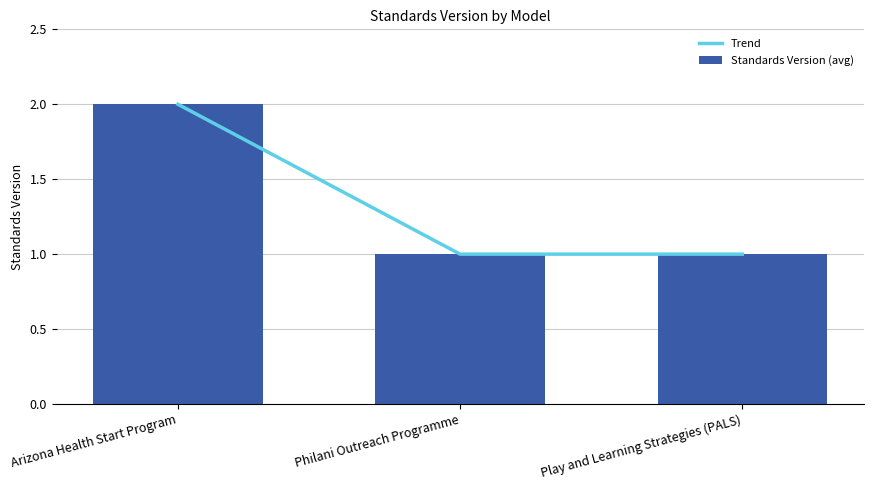

Reading left to right, what are all the values shown in this chart?

Trend: Arizona Health Start Program=2	Philani Outreach Programme=1	Play and Learning Strategies (PALS)=1
Standards Version (avg): Arizona Health Start Program=2	Philani Outreach Programme=1	Play and Learning Strategies (PALS)=1